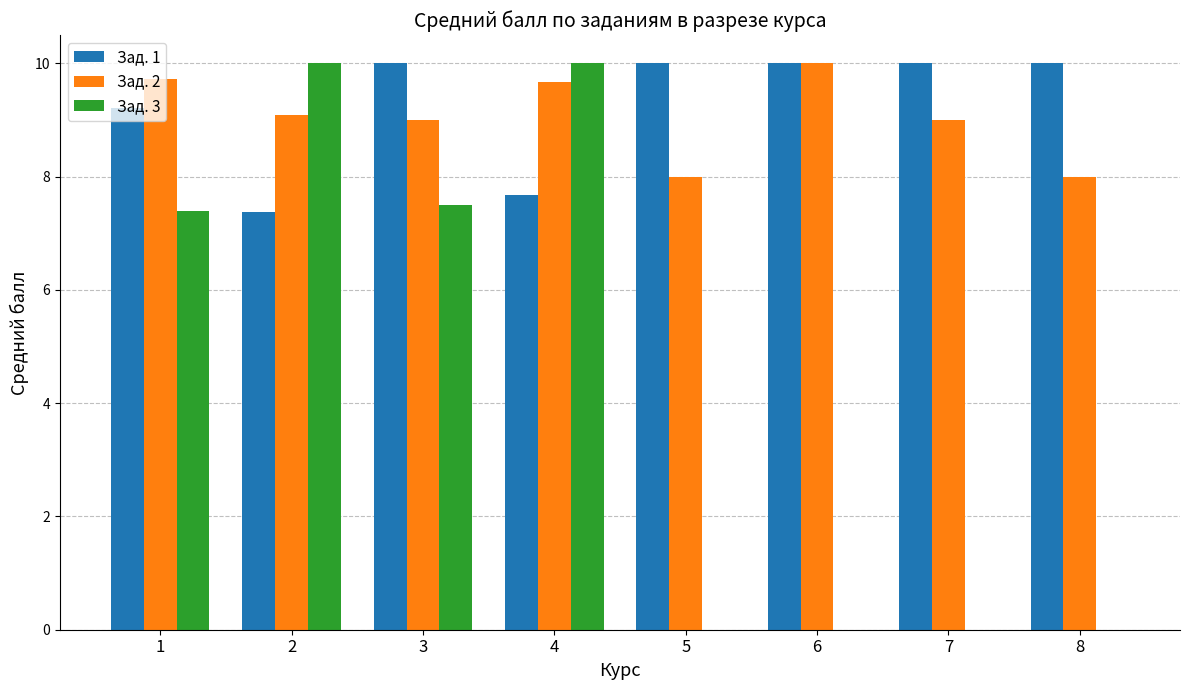

At which category is the sum across all series the highest?

4